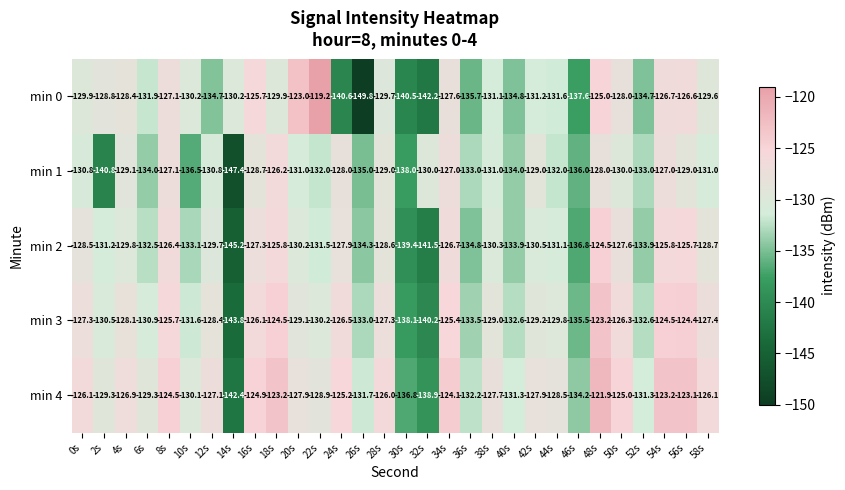

What is the difference between the second highest and second lowest values in the min 1 series?

13.8